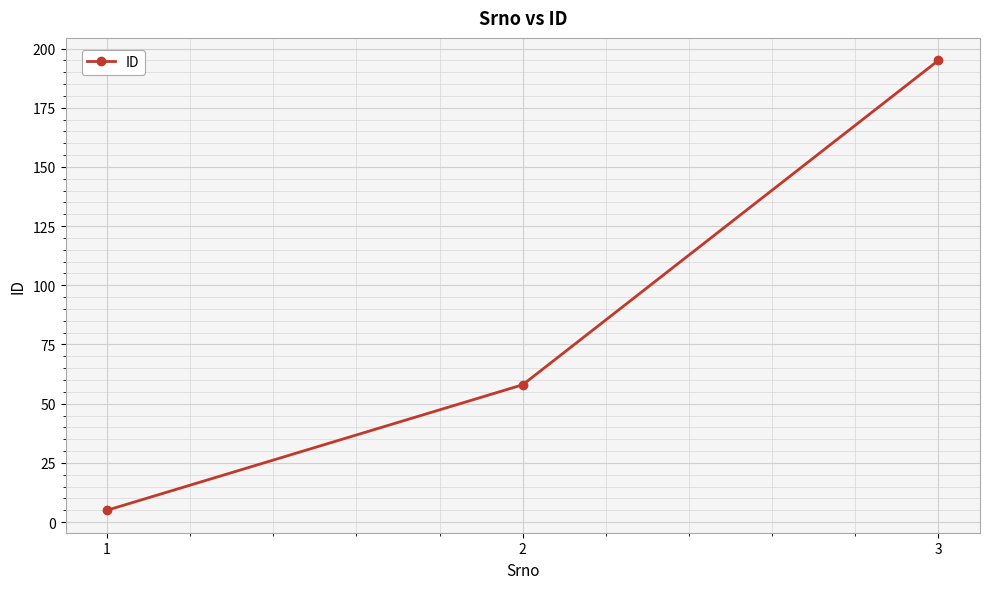

What is the value of the 1st point from the left?

5